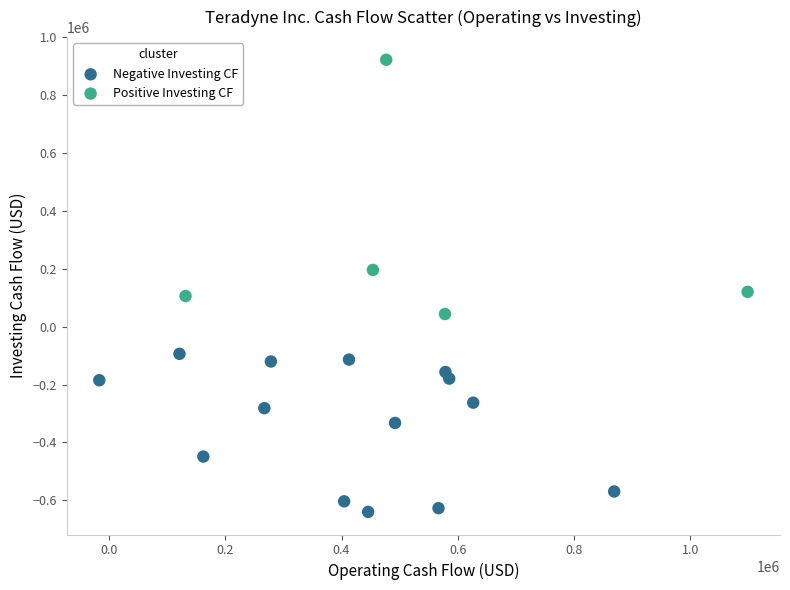

Which series reaches the minimum Y coordinate?

Negative Investing CF